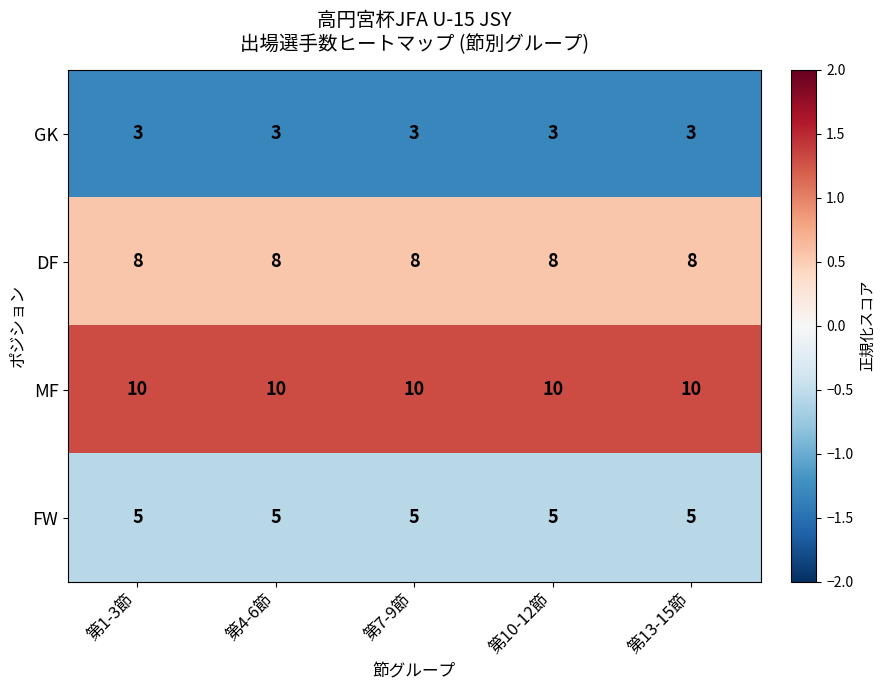

What is the spread (max minus min) of values at 第7-9節?

7